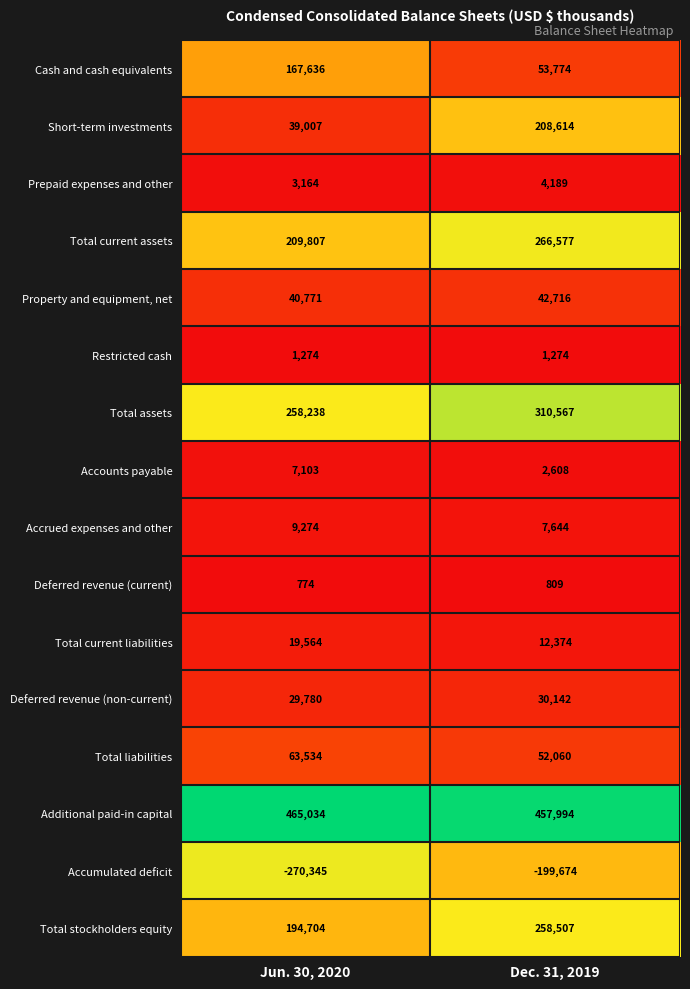

Is the value of Deferred revenue (current) at Jun. 30, 2020 greater than the value of Cash and cash equivalents at Dec. 31, 2019?

No